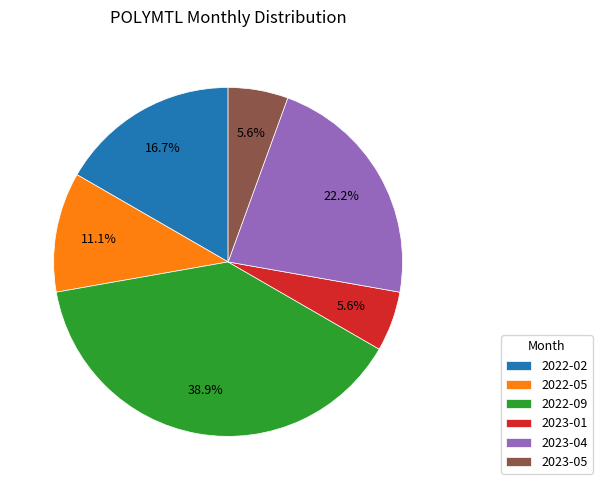

To the nearest percent, what is the difference between the largest and smallest slice percentages?

33%